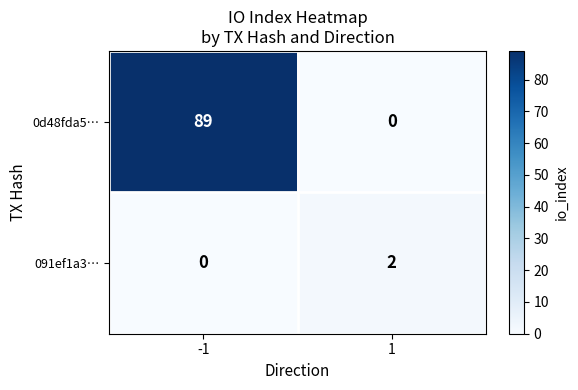

What is the maximum value shown in the chart?

89